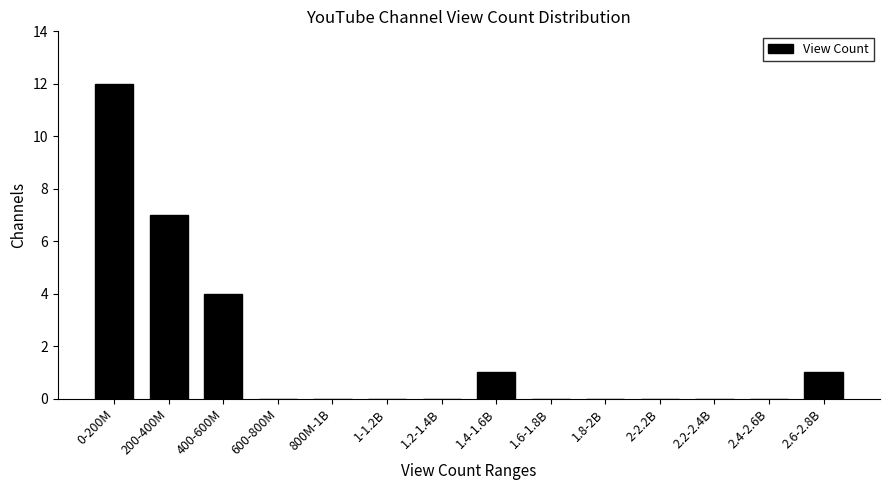

Reading right to left, list all the values displayed in this chart.

2.6-2.8B=1	2.4-2.6B=0	2.2-2.4B=0	2-2.2B=0	1.8-2B=0	1.6-1.8B=0	1.4-1.6B=1	1.2-1.4B=0	1-1.2B=0	800M-1B=0	600-800M=0	400-600M=4	200-400M=7	0-200M=12